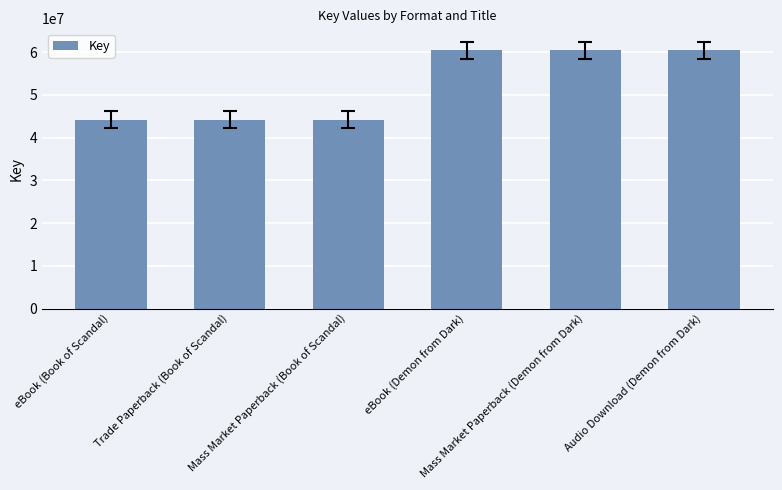

What is the difference between the maximum and minimum values?

16253700